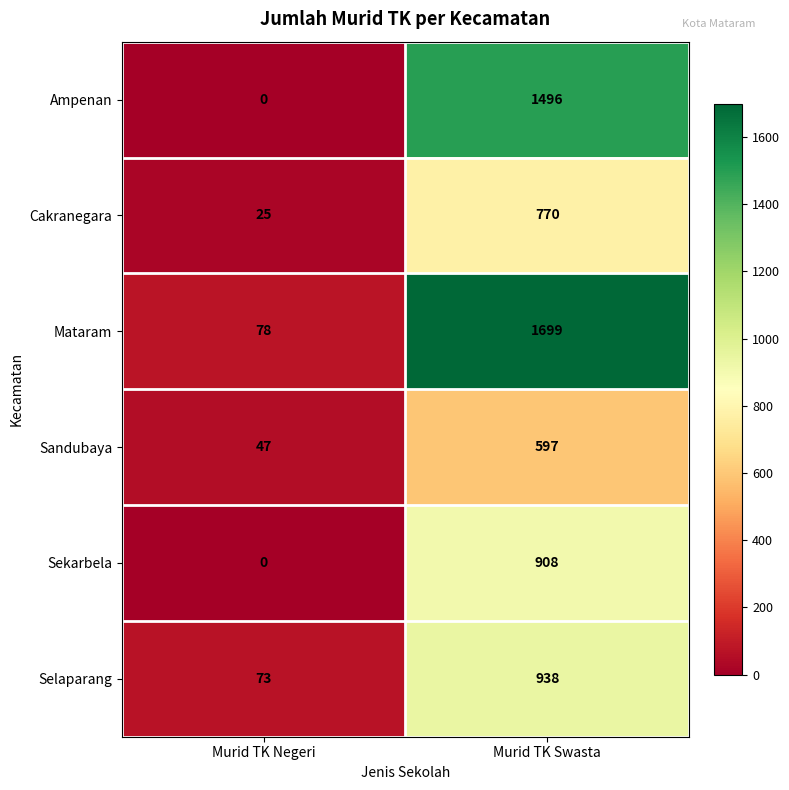

The Mataram series shows 356 at Murid TK Swasta. True or false?

False